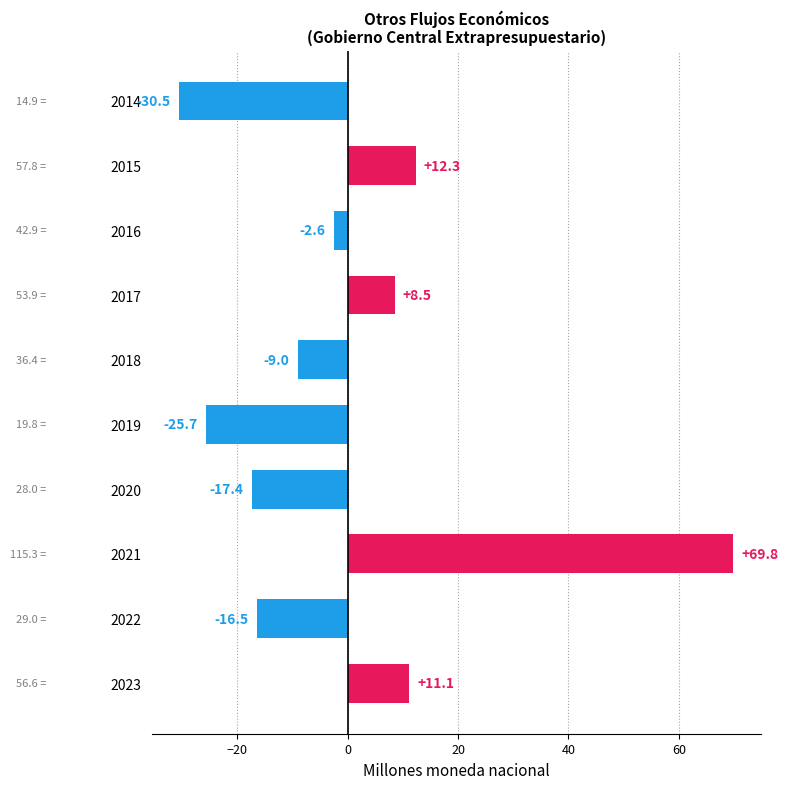

Rank the categories by value from lowest to highest.

2014, 2019, 2020, 2022, 2018, 2016, 2017, 2023, 2015, 2021